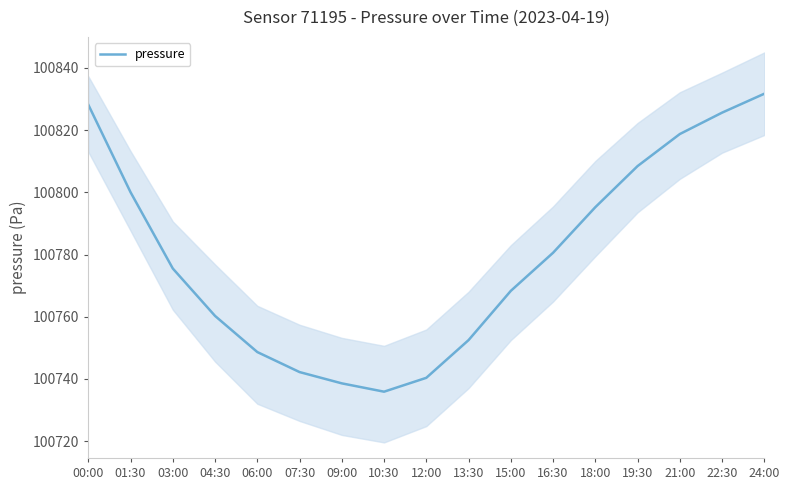

What is the label of the 9th point from the left?

12:00